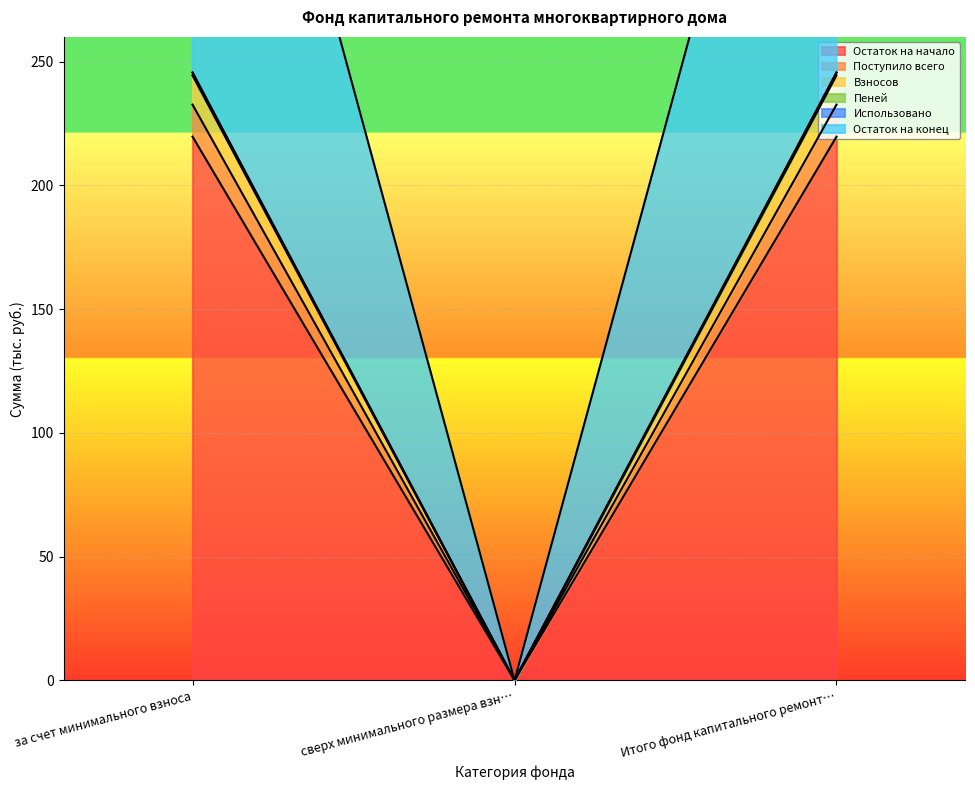

The Остаток на начало series shows 370.6 at Итого фонд капитального ремонт…. True or false?

False